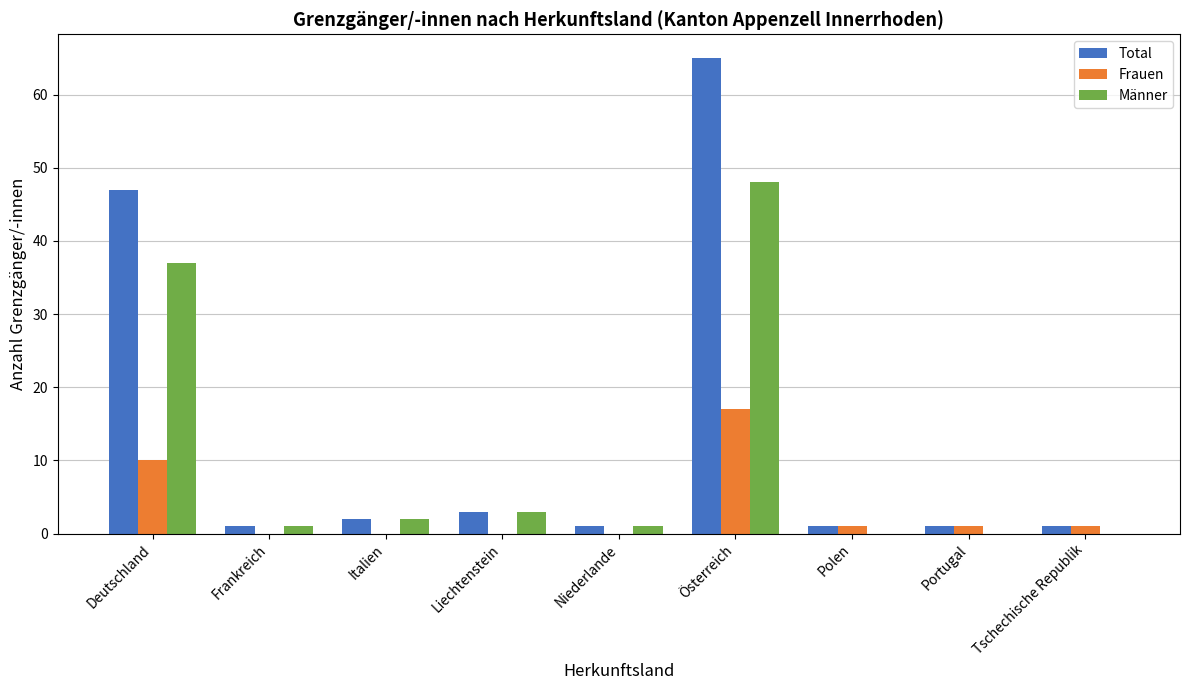

What is the sum of the Frauen values at Österreich and Tschechische Republik?

18